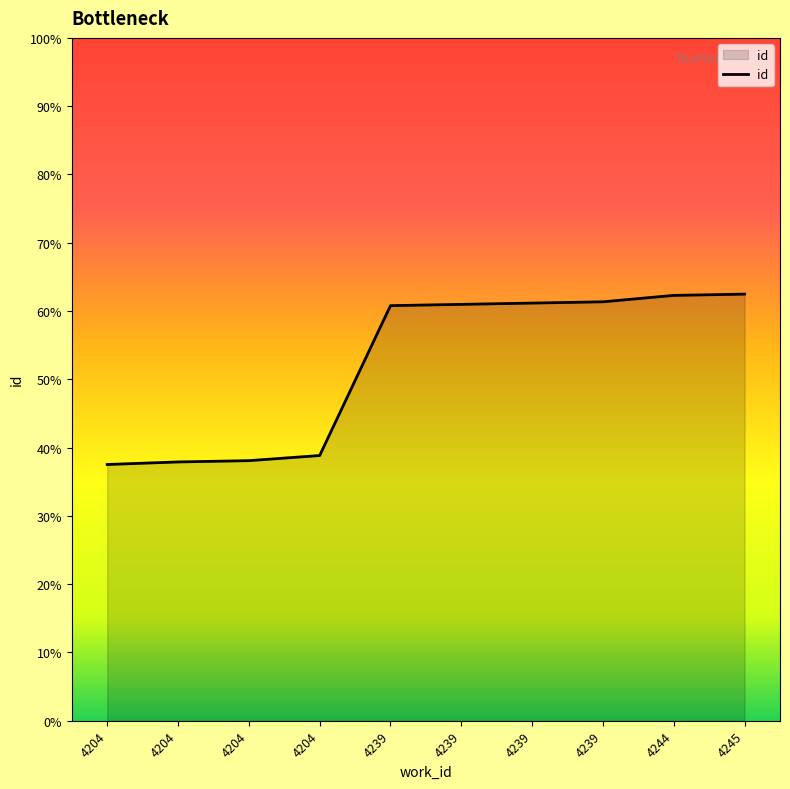

Is this an area chart (filled region under the line)?

Yes